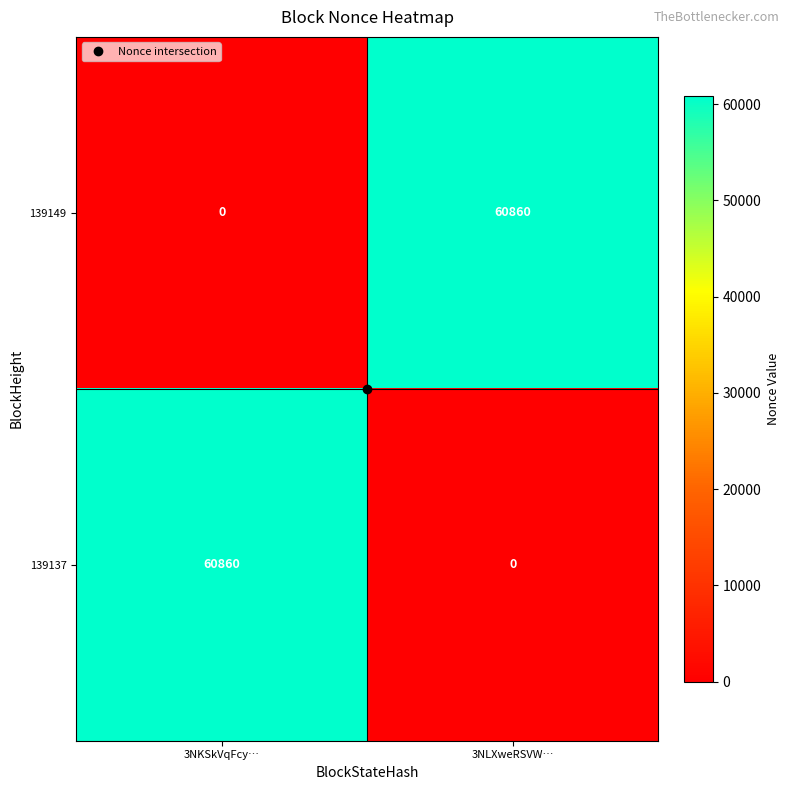

At how many categories does at least one series exceed 60201?

2